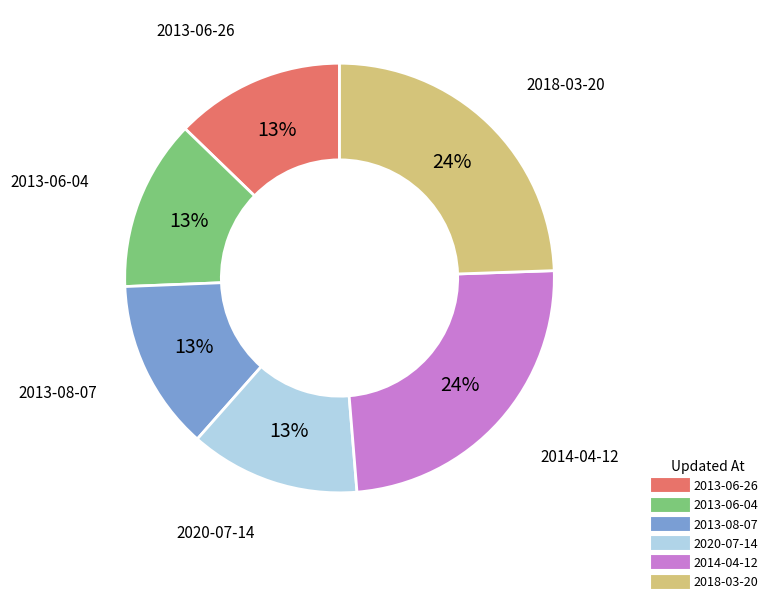

The 2014-04-12 slice represents 34% of the pie. True or false?

False